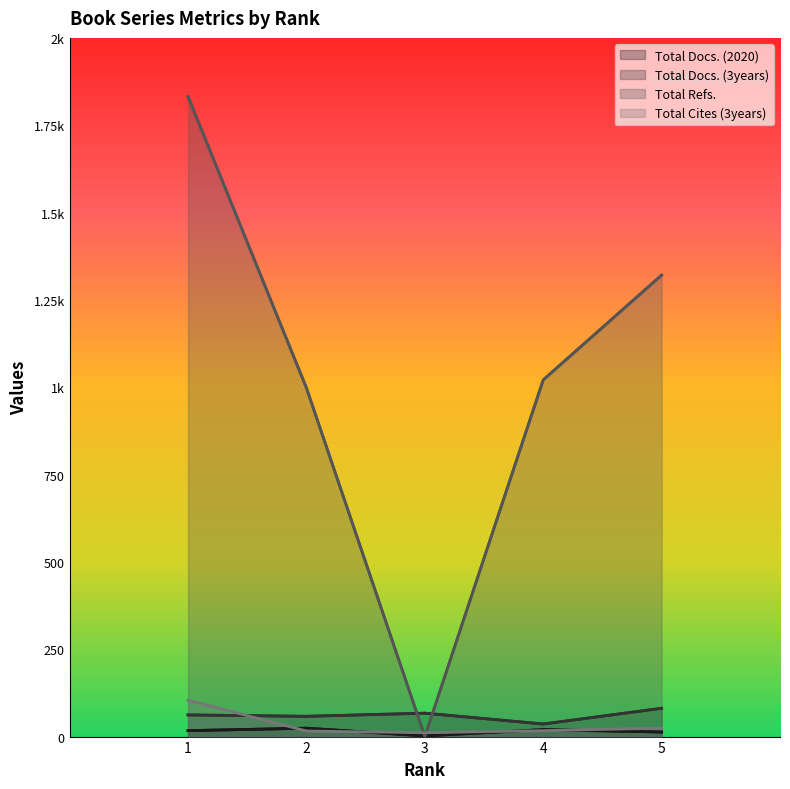

Rank the categories by Total Refs. value from highest to lowest.

1, 5, 4, 2, 3